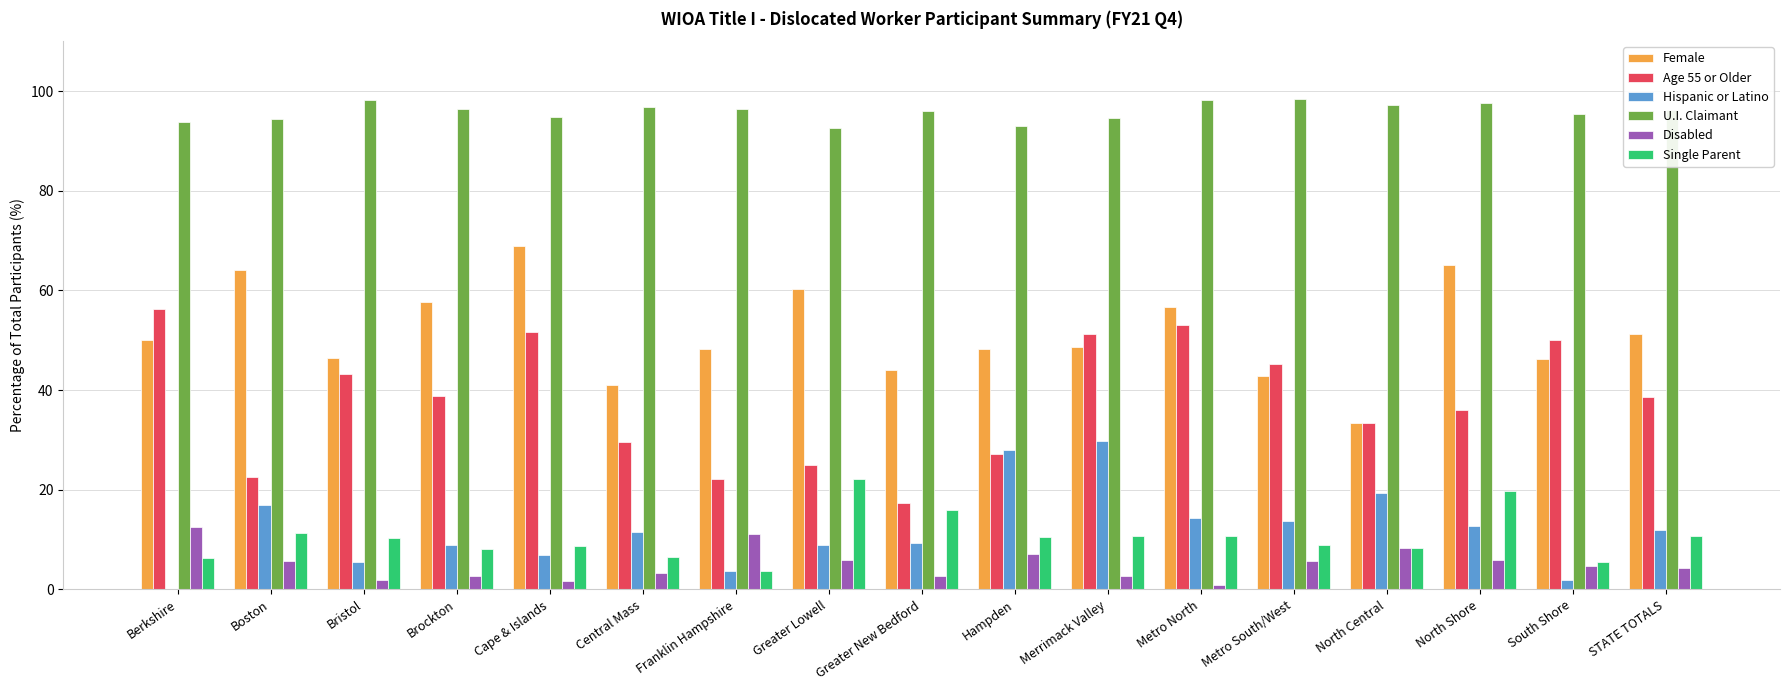

The value of Hispanic or Latino at Cape & Islands is 6.9. True or false?

True